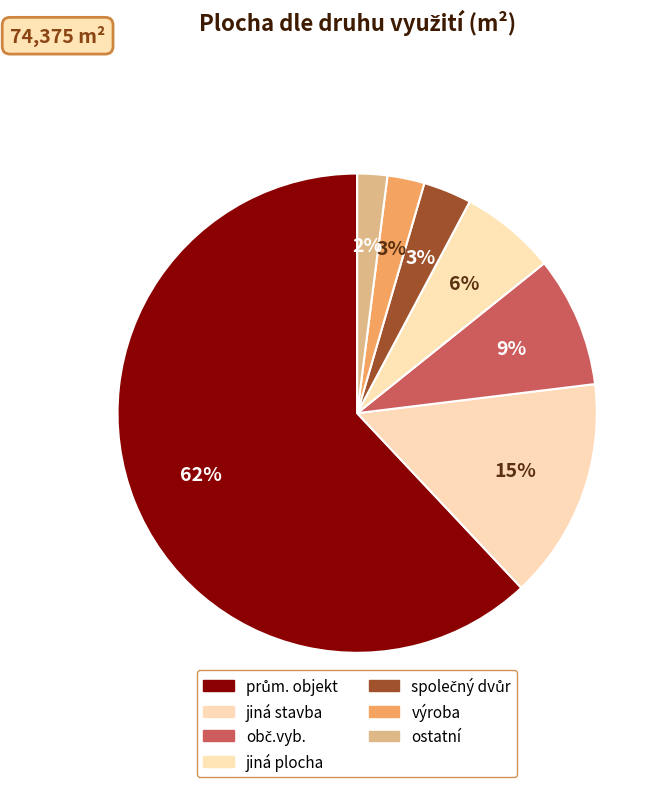

What percentage is NOT represented by jiná stavba?

85.1%